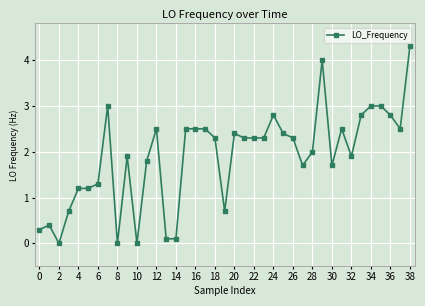

What is the difference between the maximum and second lowest values?

4.3